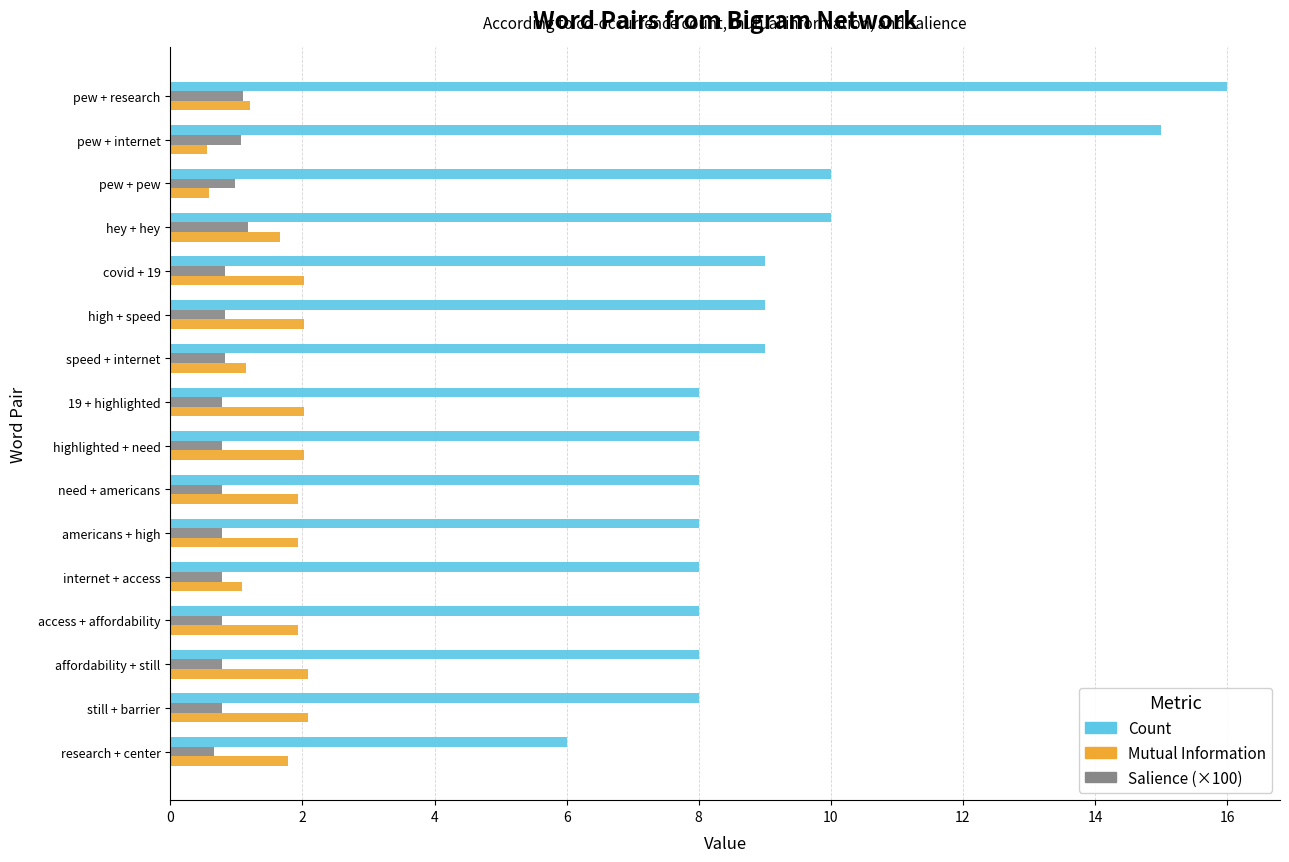

List the series in order of their peak value, lowest first.

Salience (×100), Mutual Information, Count